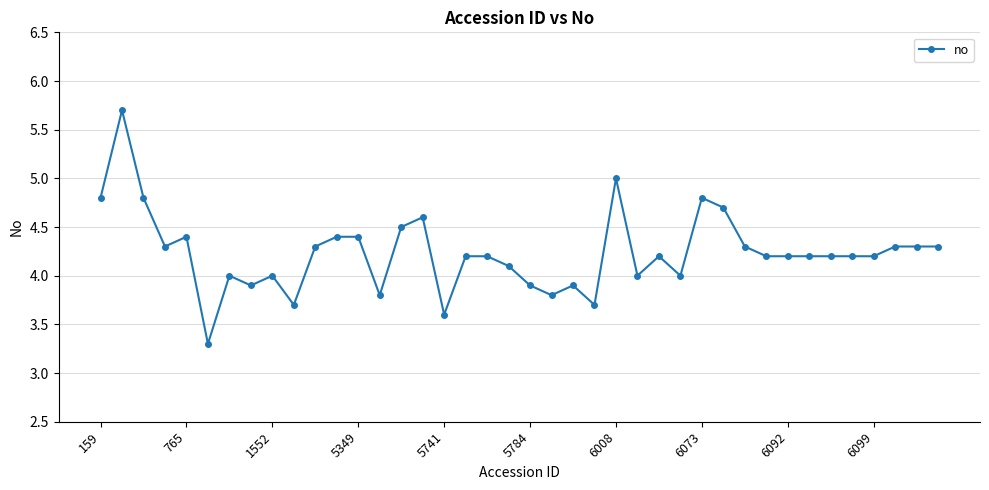

What is the value of the 37th point from the left?

4.2